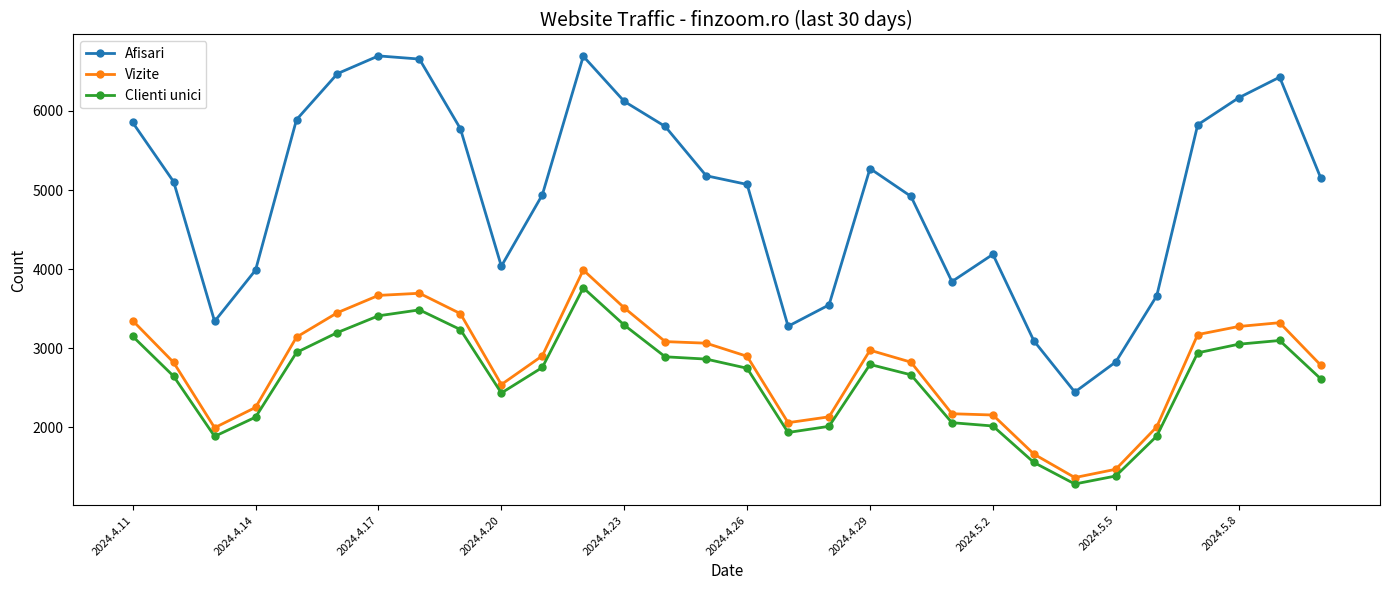

Which series has the largest total across all categories?

Afisari